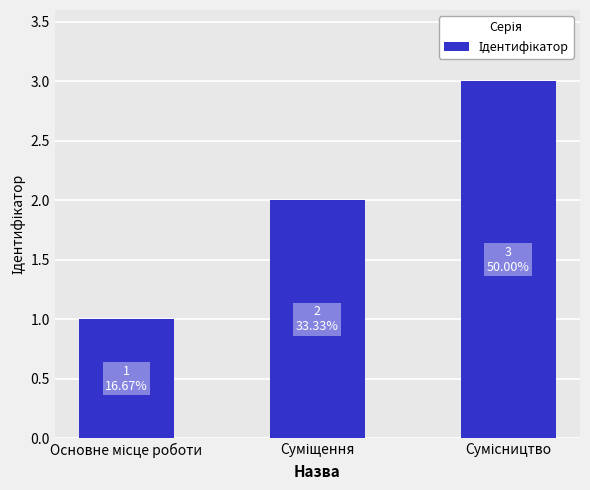

What is the sum of all values?

6